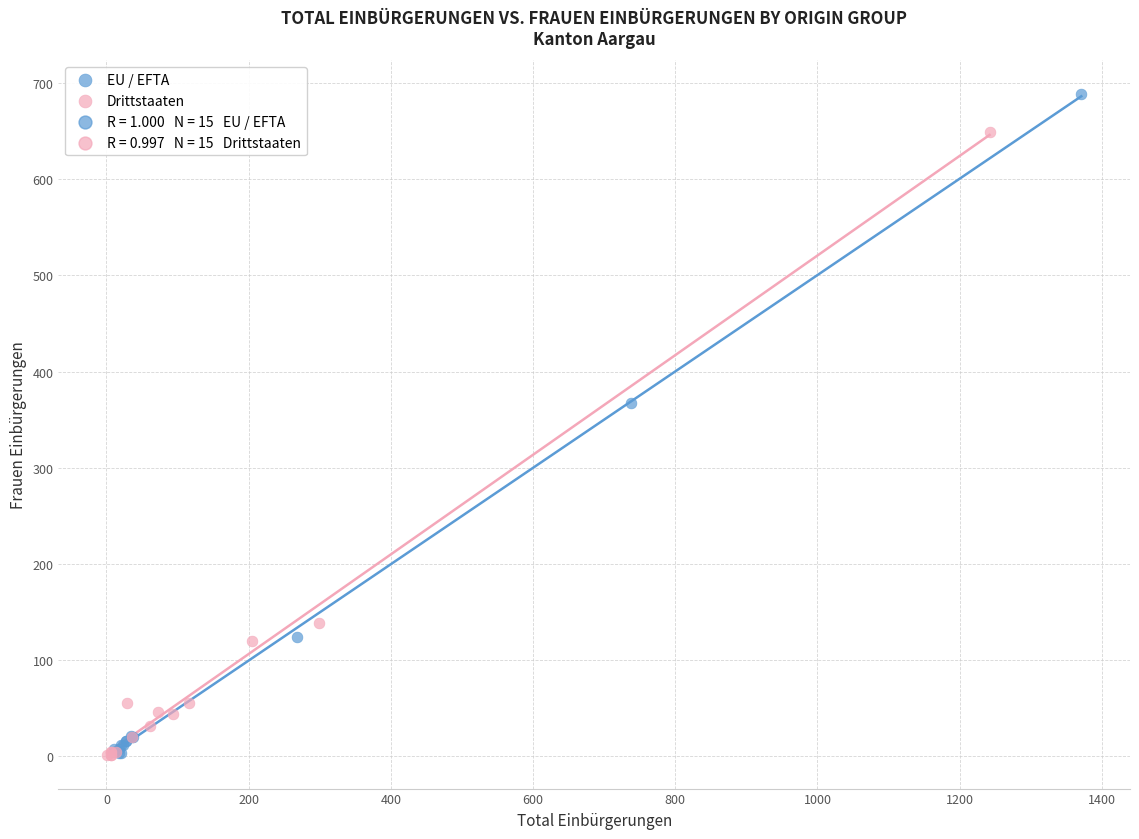

Which series reaches the maximum Y coordinate?

EU / EFTA